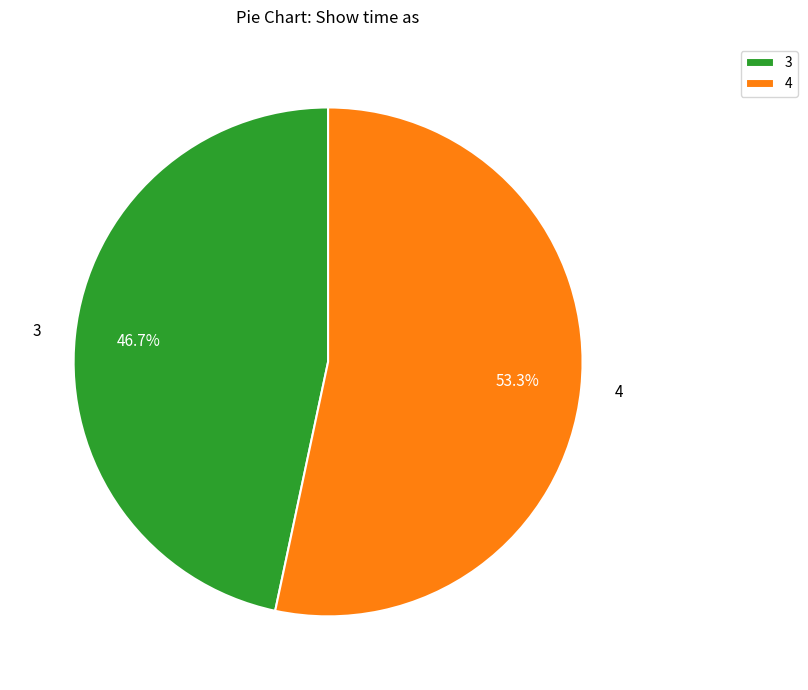

To the nearest percent, what is the average slice percentage?

50%